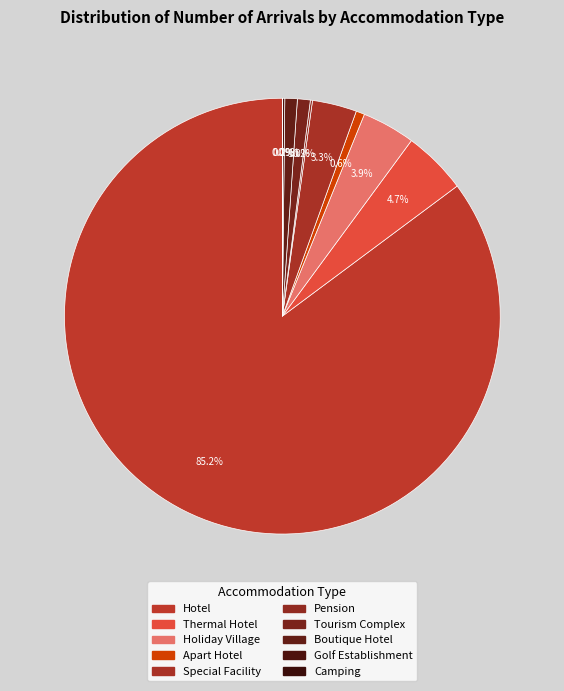

Does Hotel account for over 50% of the chart?

Yes